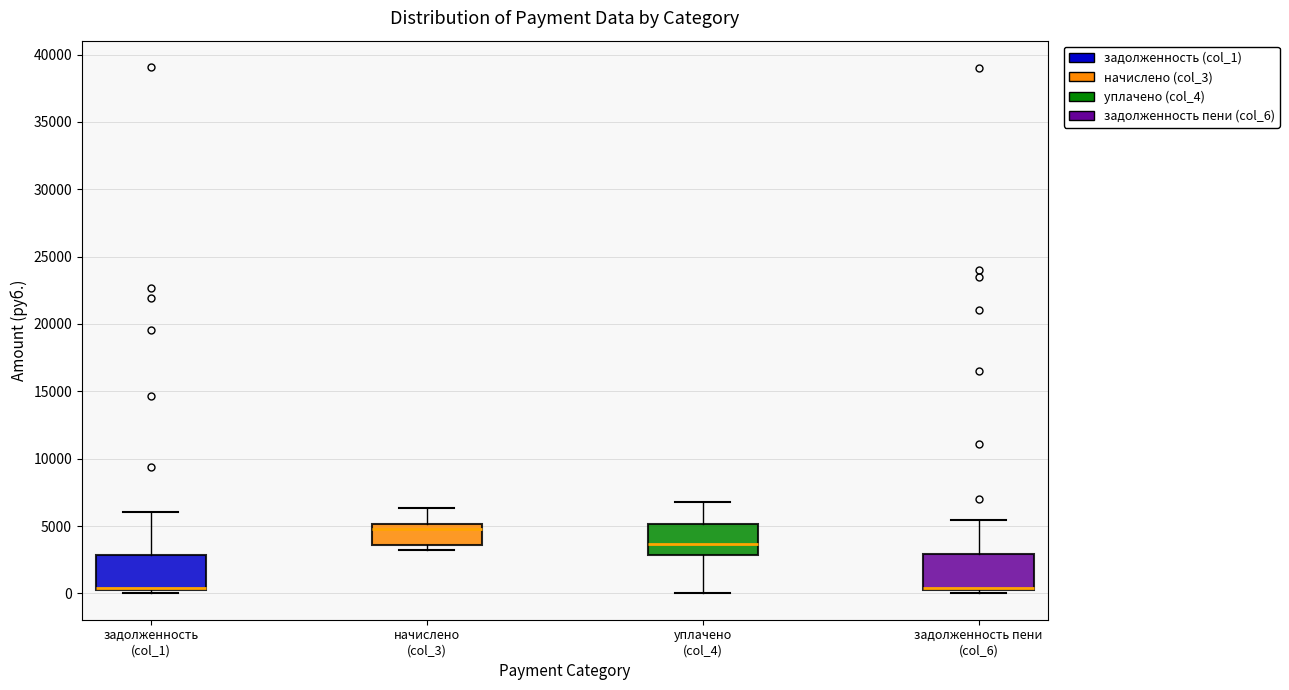

Where is the lower edge of the box for начислено (col_3) on the y-axis? The values are not printed on the chart, so give them approximately, as read against the axis.

3500